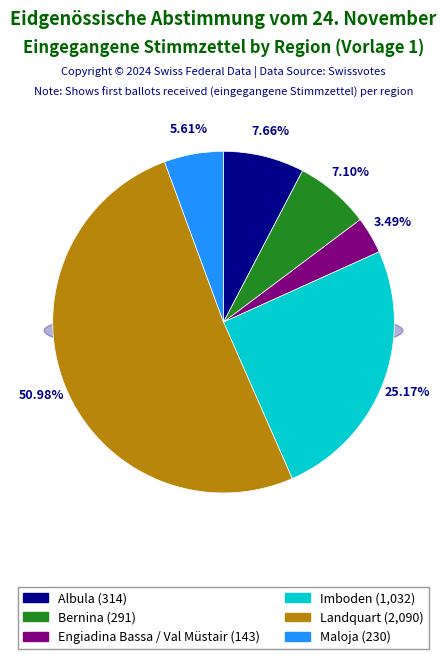

Which slice is the smallest?

Engiadina Bassa / Val Müstair